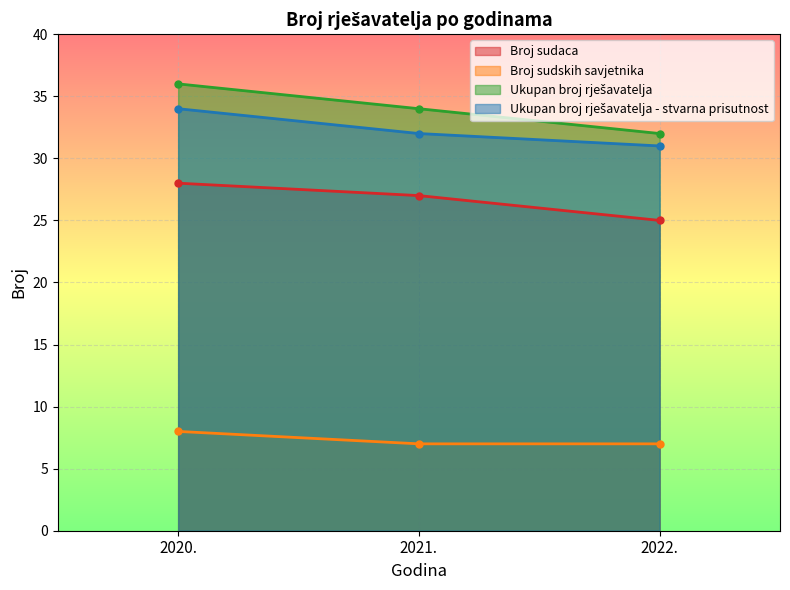

How many data points in Ukupan broj rješavatelja are less than 34?

1